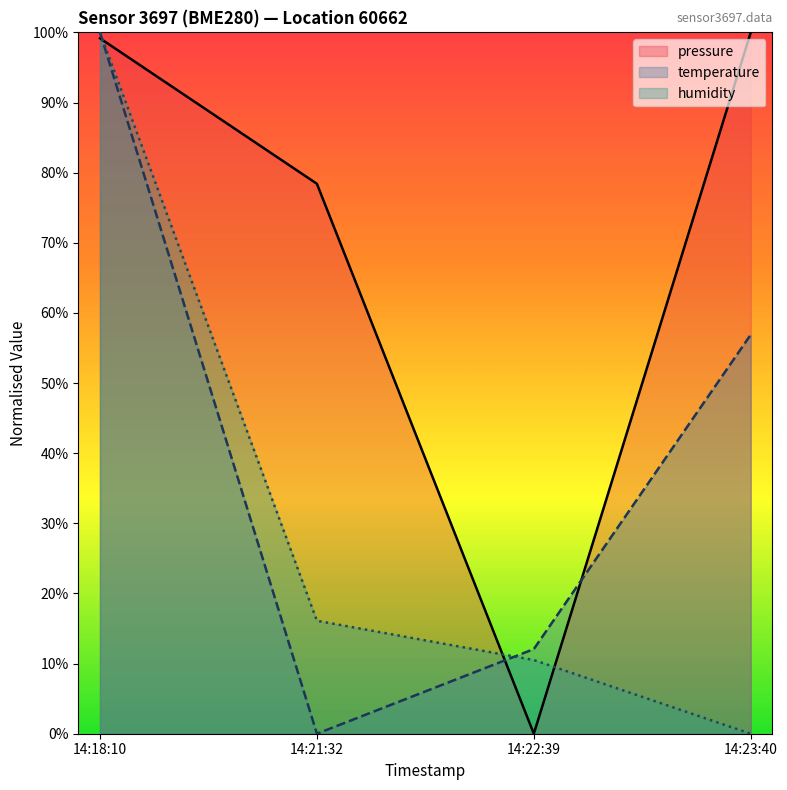

Where does the humidity series first go above 16?

14:18:10